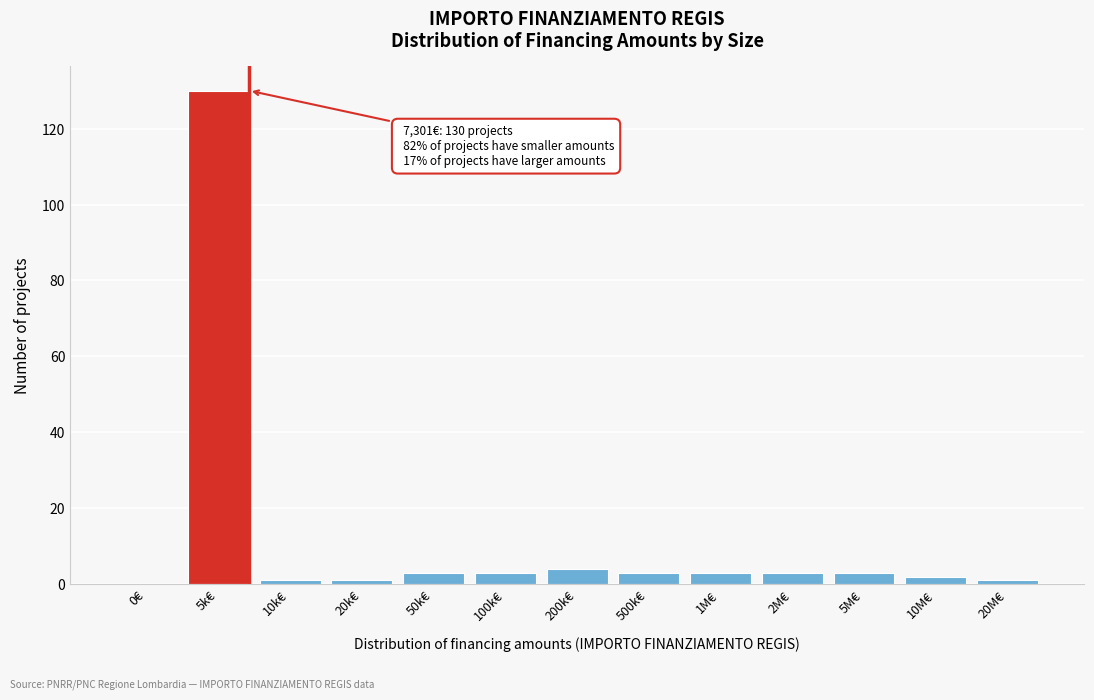

Reading left to right, extract all data points from this chart.

0€=0	5k€=130	10k€=1	20k€=1	50k€=3	100k€=3	200k€=4	500k€=3	1M€=3	2M€=3	5M€=3	10M€=2	20M€=1